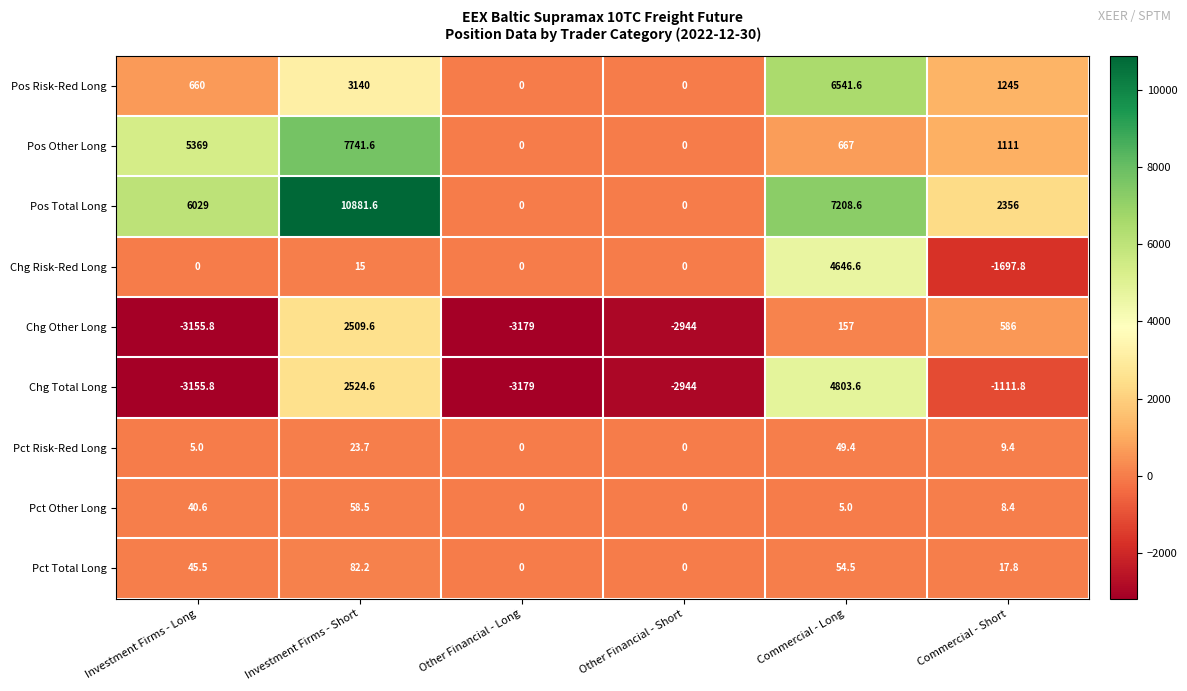

At which label is Pos Total Long closest to 5440?

Investment Firms - Long